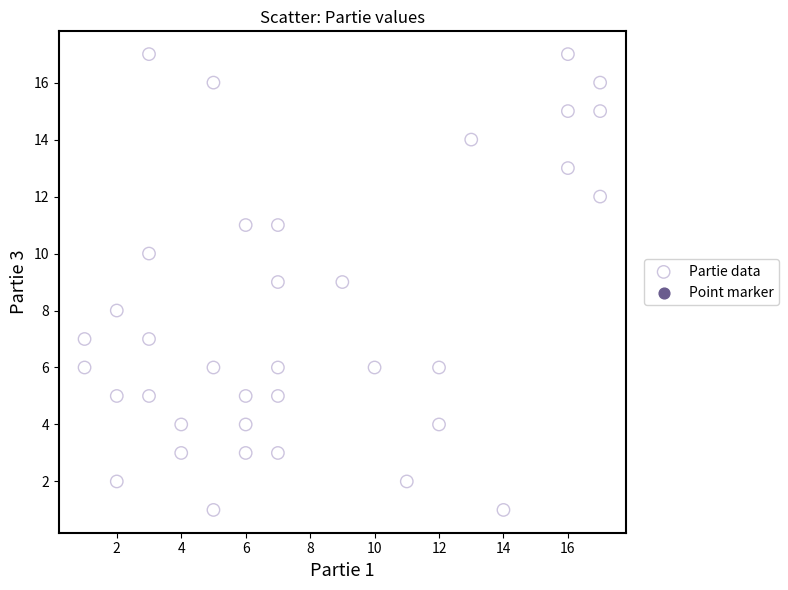

What is the range of X values (max minus min)?

16